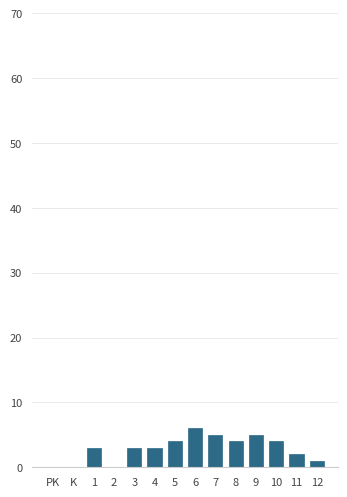

Reading left to right, extract all data points from this chart.

PK=0	K=0	1=3	2=0	3=3	4=3	5=4	6=6	7=5	8=4	9=5	10=4	11=2	12=1